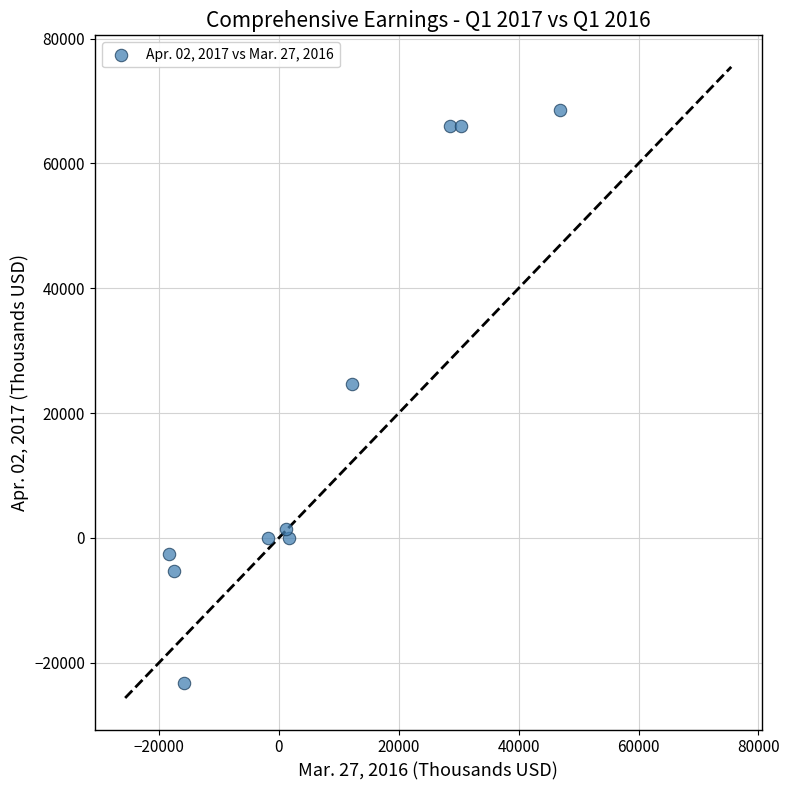

What is the average X value?

6750